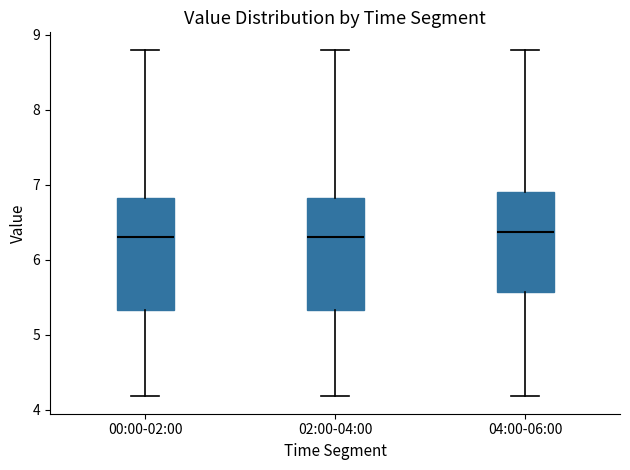

Reading left to right, transcribe this box plot: for each box, give where its median line is, the range the box spans, and where its two whiskers end, as read against the y-axis. The values are not printed on the chart, so give them approximately, as read against the axis.

00:00-02:00: median 6.3, box 5.3 to 6.8, whiskers 4.2 to 8.8
02:00-04:00: median 6.3, box 5.3 to 6.8, whiskers 4.2 to 8.8
04:00-06:00: median 6.4, box 5.6 to 6.9, whiskers 4.2 to 8.8